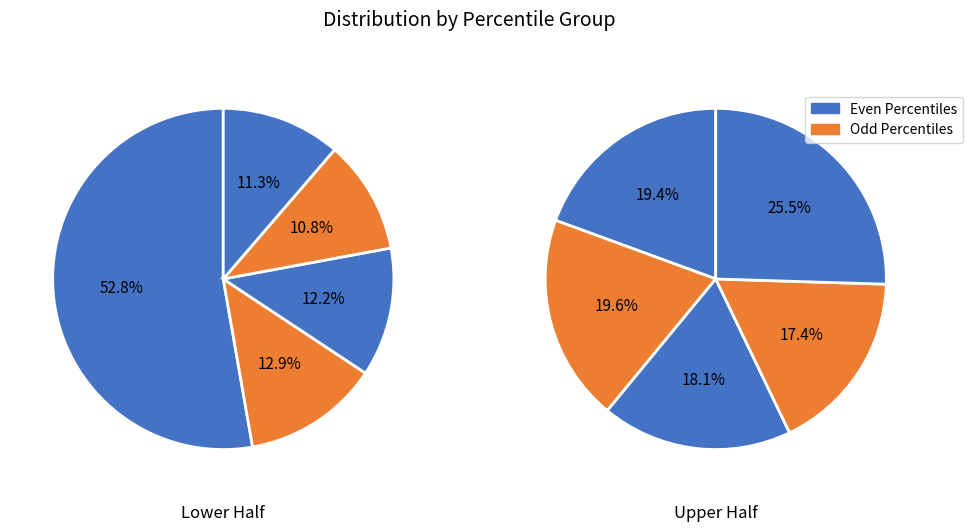

Is it true that 4 is 1% of the pie?

False